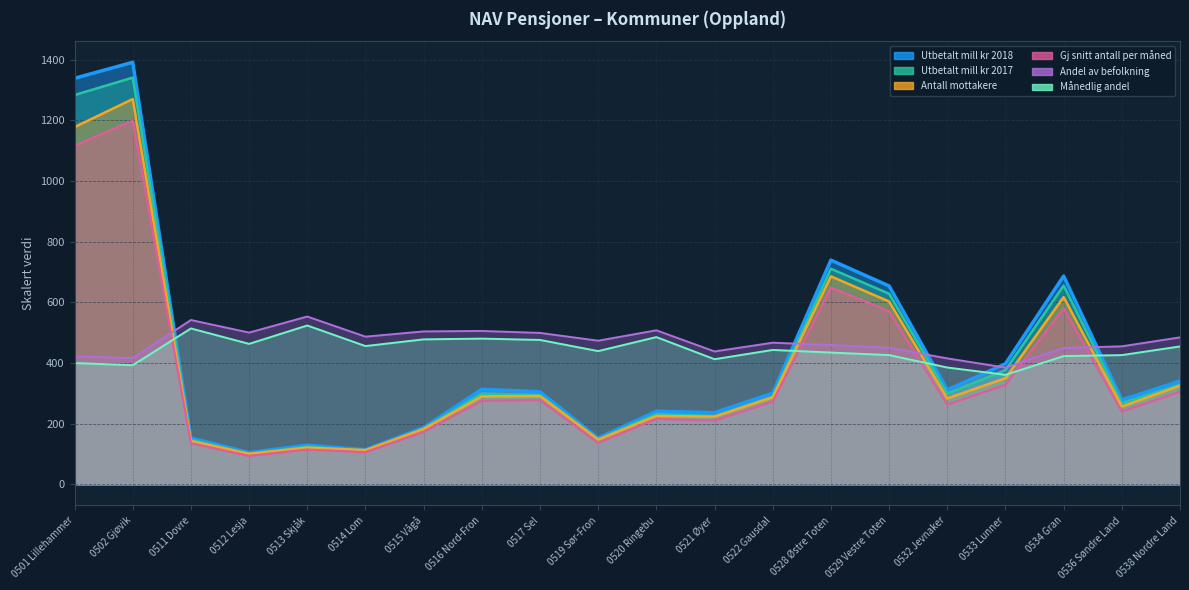

How many lines are shown in the chart?

6